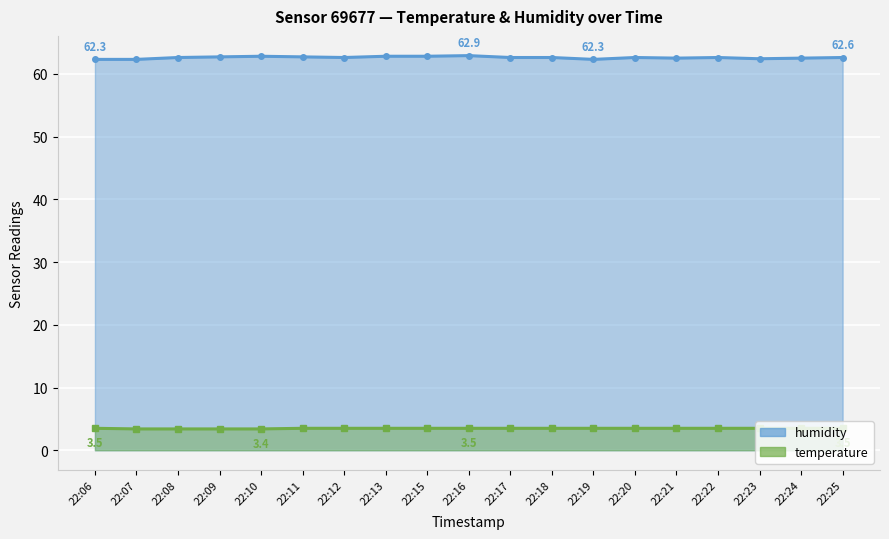

What is the difference between the second highest and second lowest values in the humidity series?

0.5